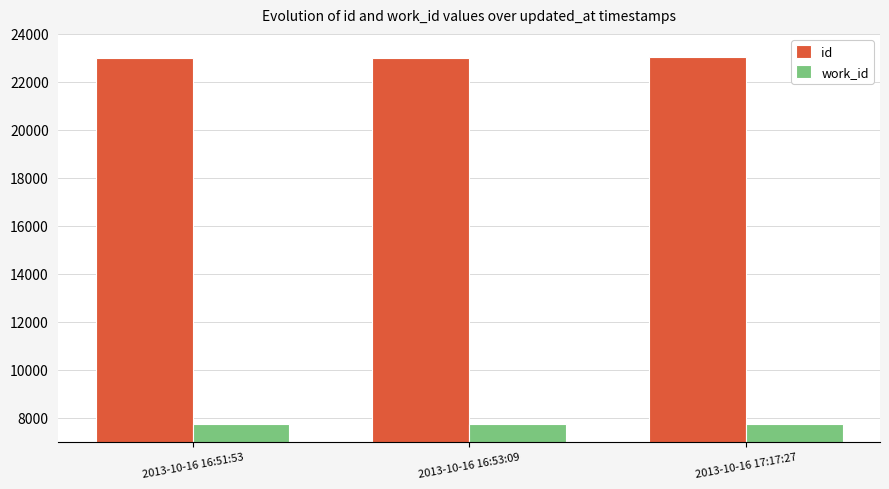

What is the difference between the work_id values at 2013-10-16 17:17:27 and 2013-10-16 16:51:53?

5